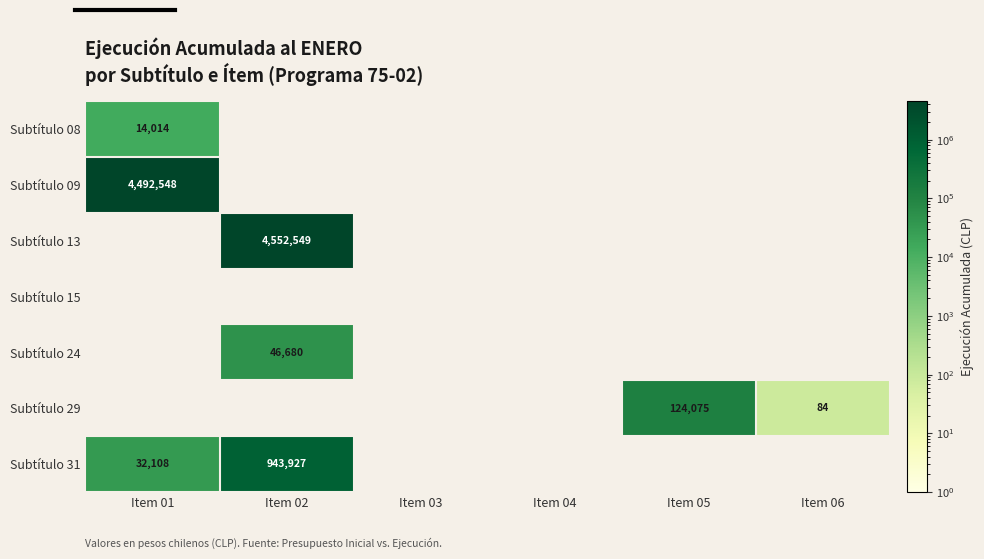

Is it true that Subtítulo 08 equals 21041 at Item 01?

False